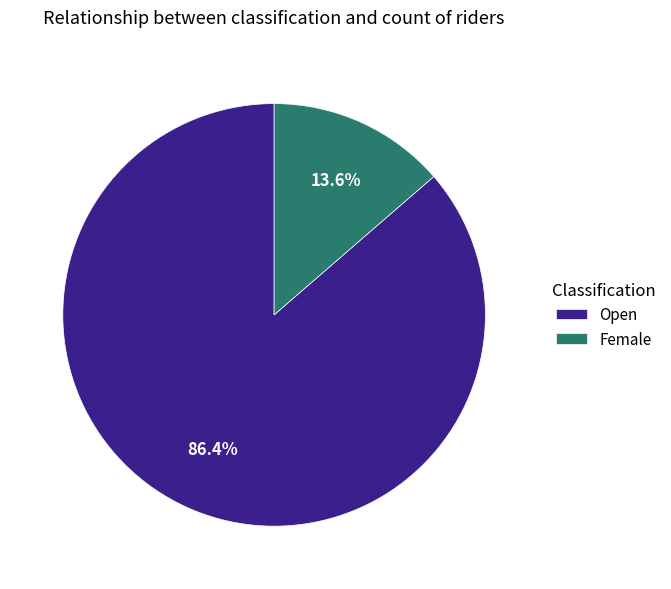

What is the largest slice in the pie chart?

Open